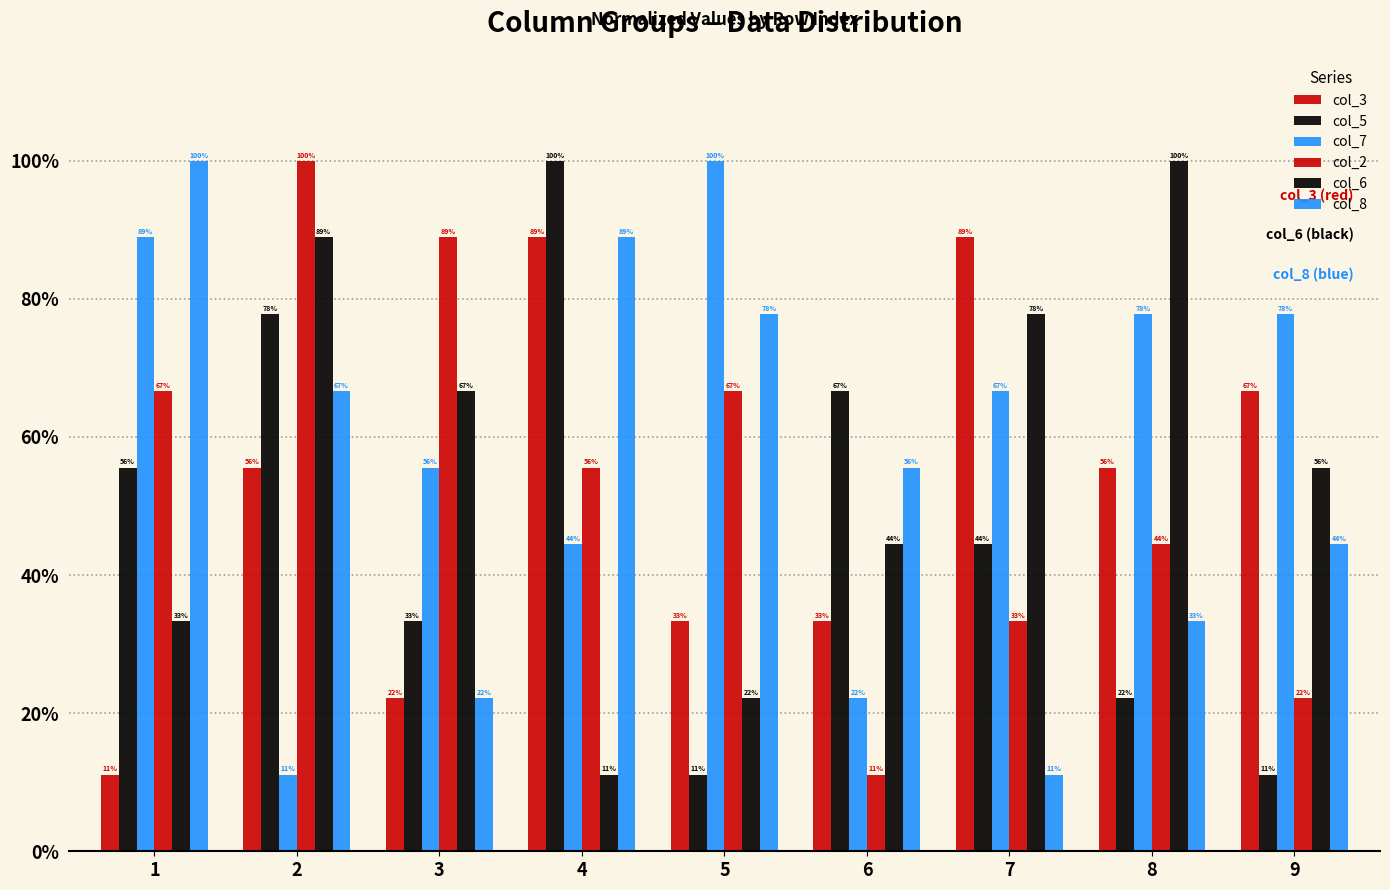

What is the value of the col_2 bar at the 7th from the left?

33.3